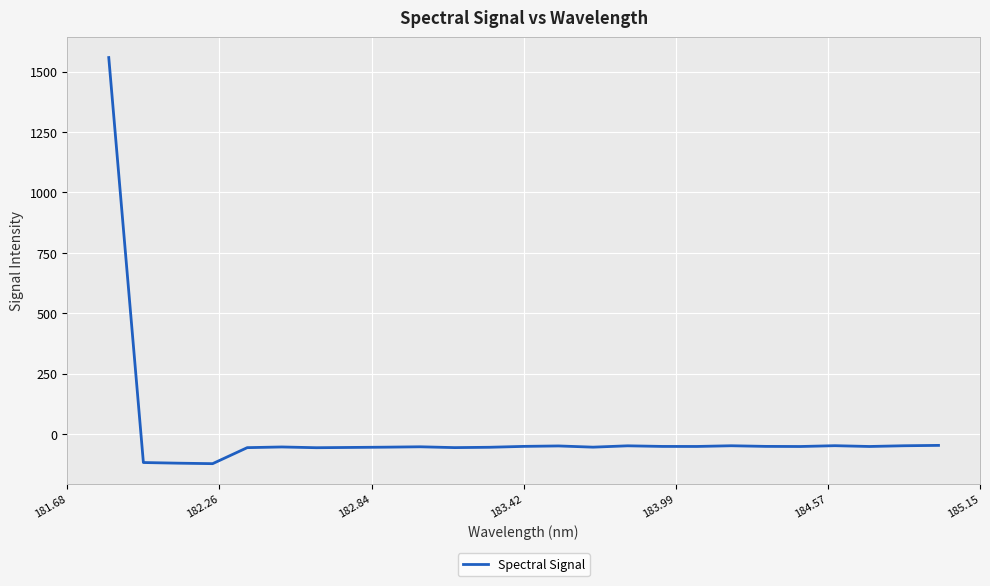

Does the chart have visible grid lines?

Yes